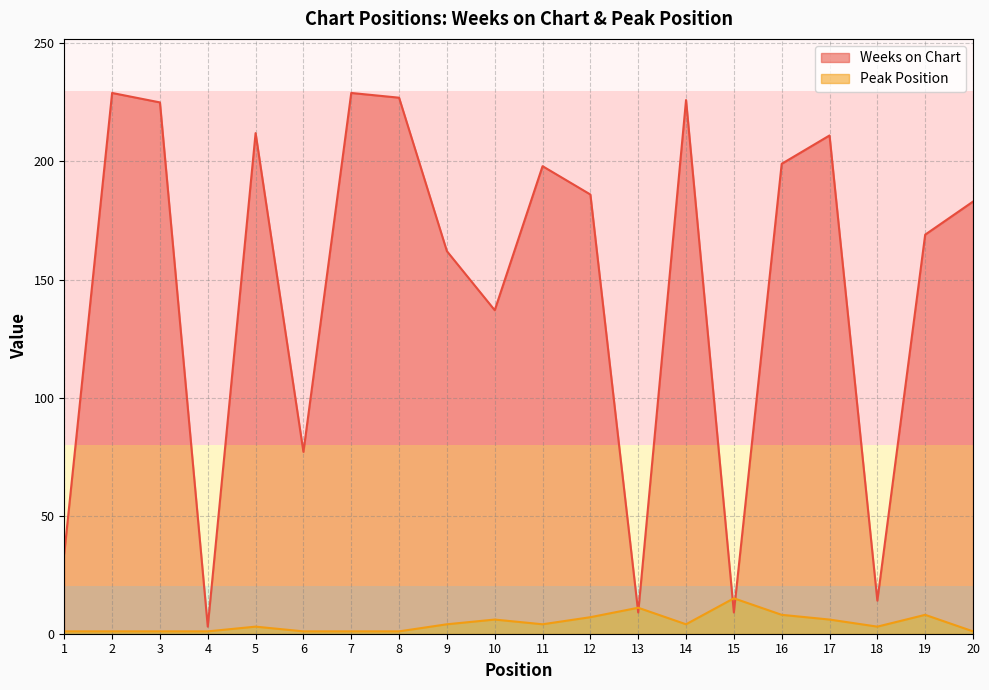

Where is the first local maximum for Weeks on Chart?

2